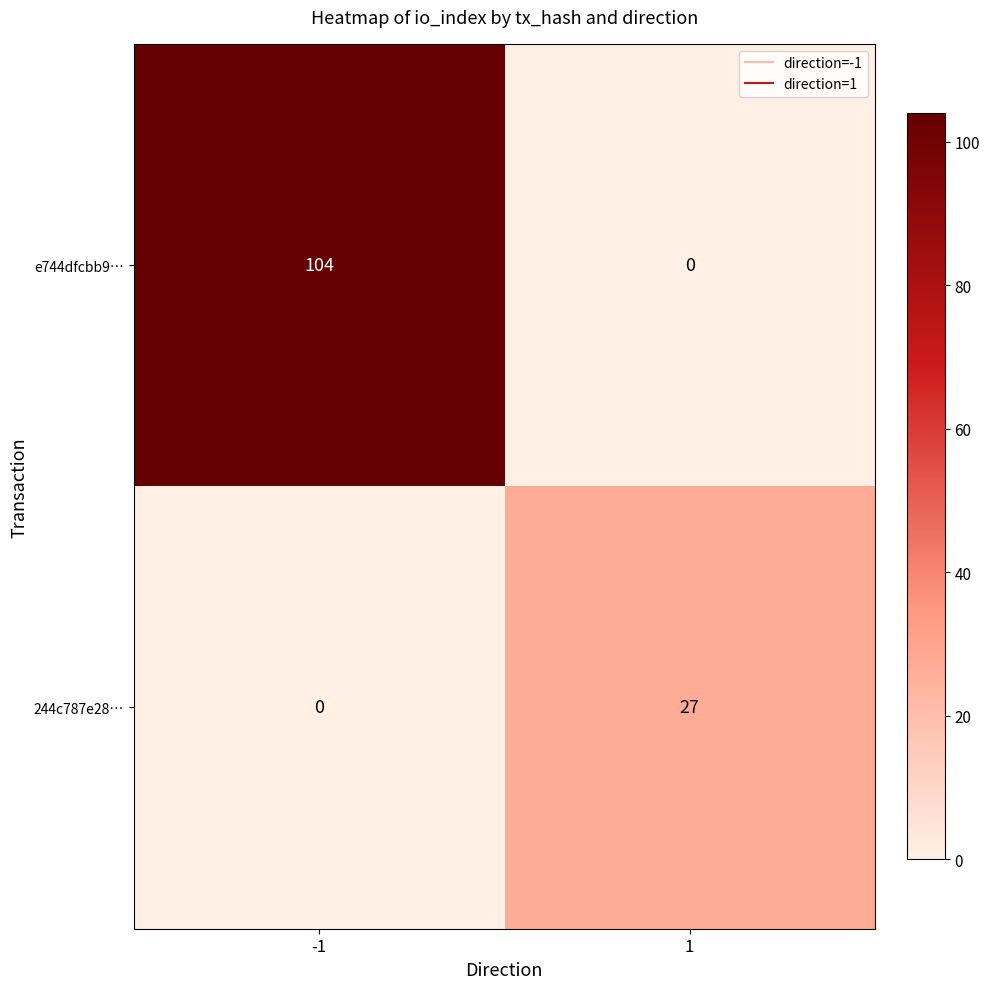

Count the number of categories in the chart.

2